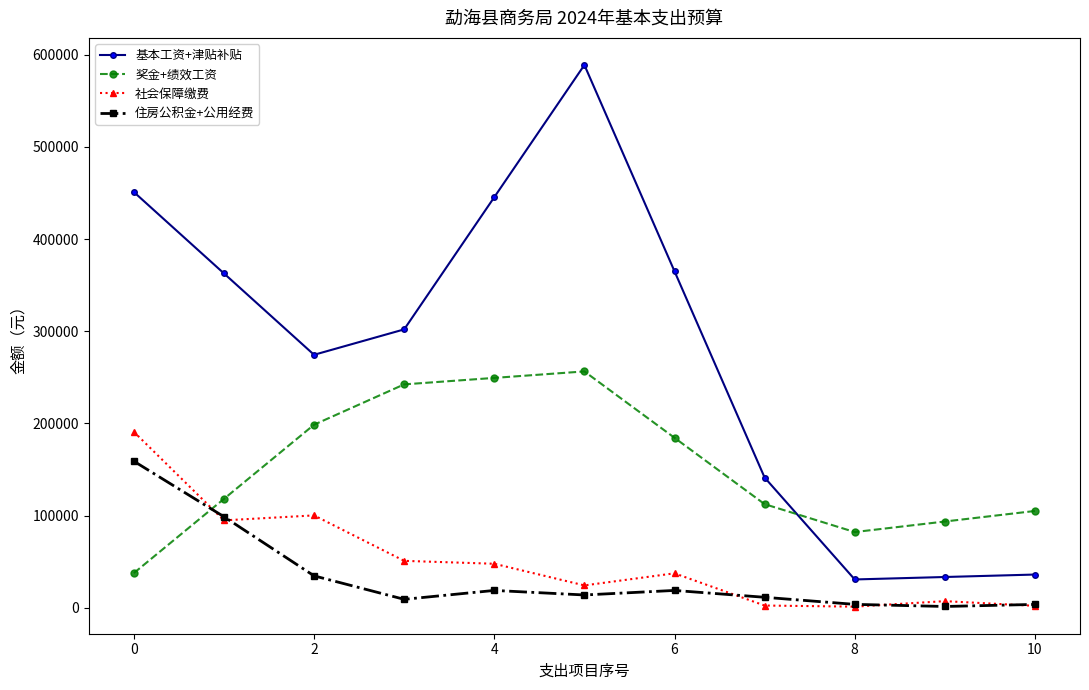

True or false: 住房公积金+公用经费 and 奖金+绩效工资 cross at least once.

True